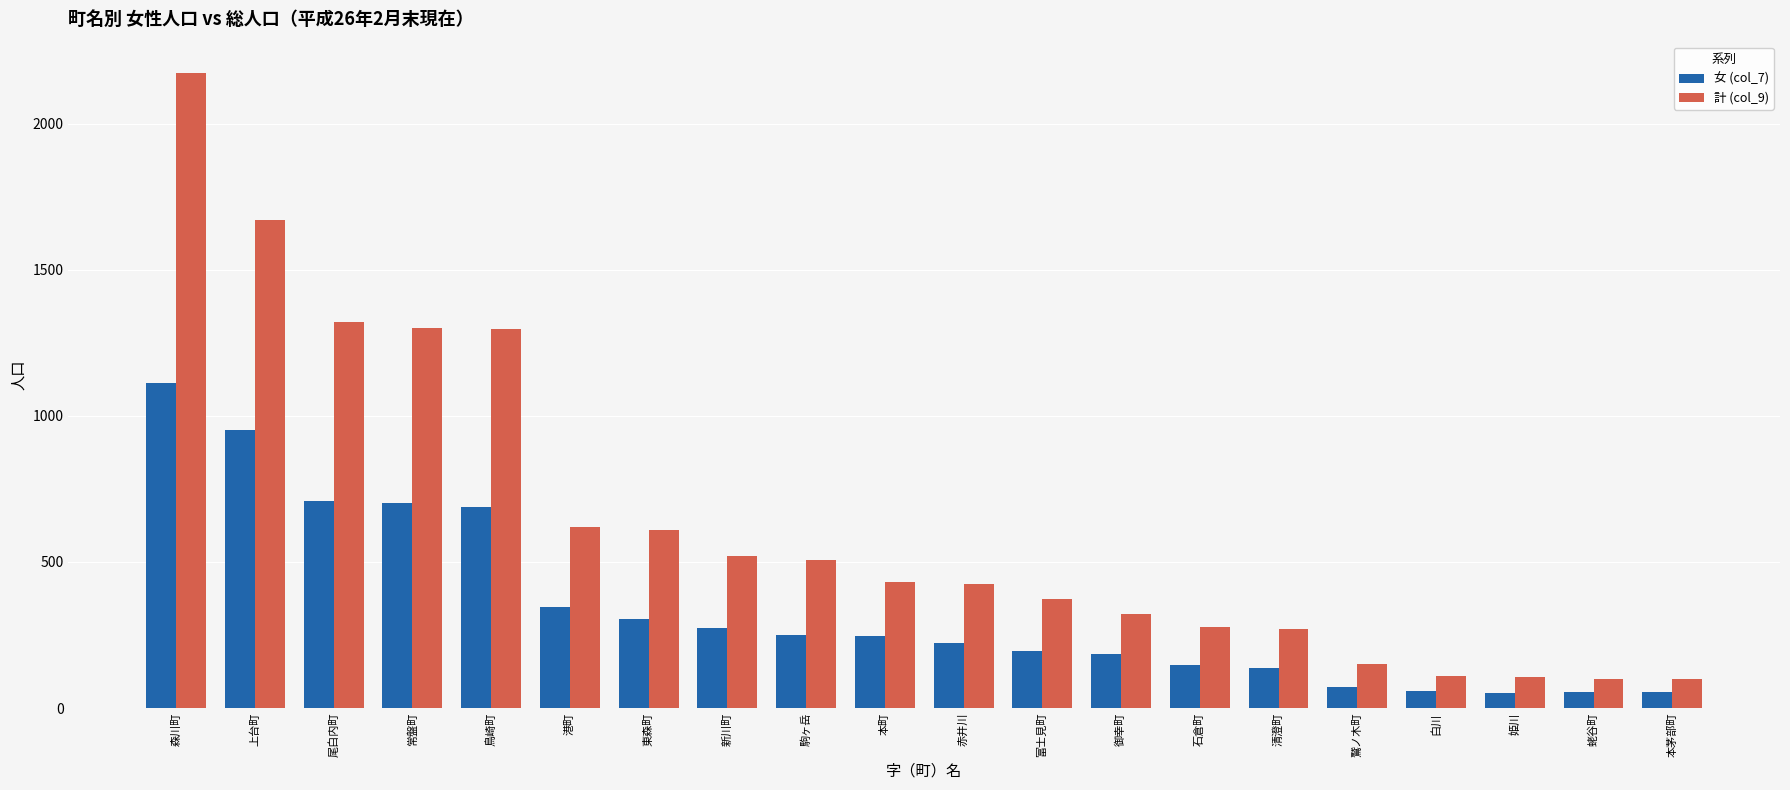

What is the label of the 14th bar from the right?

東森町